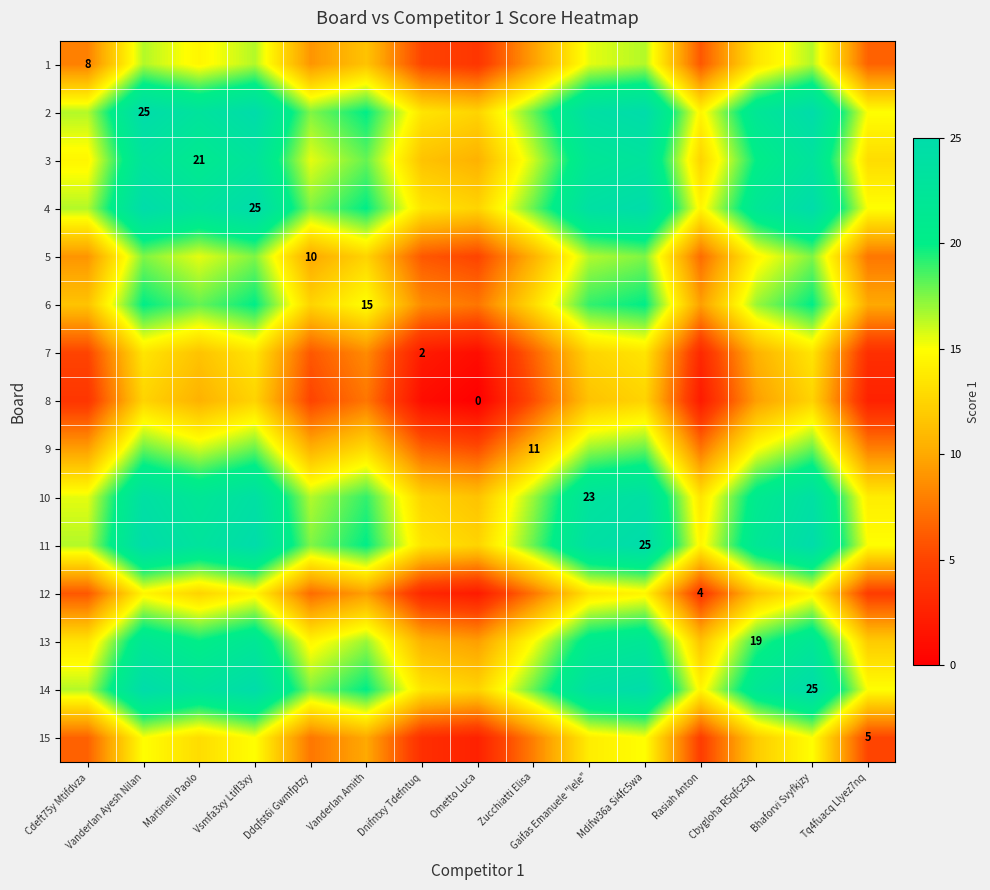

At how many categories does at least one series exceed 12?

15